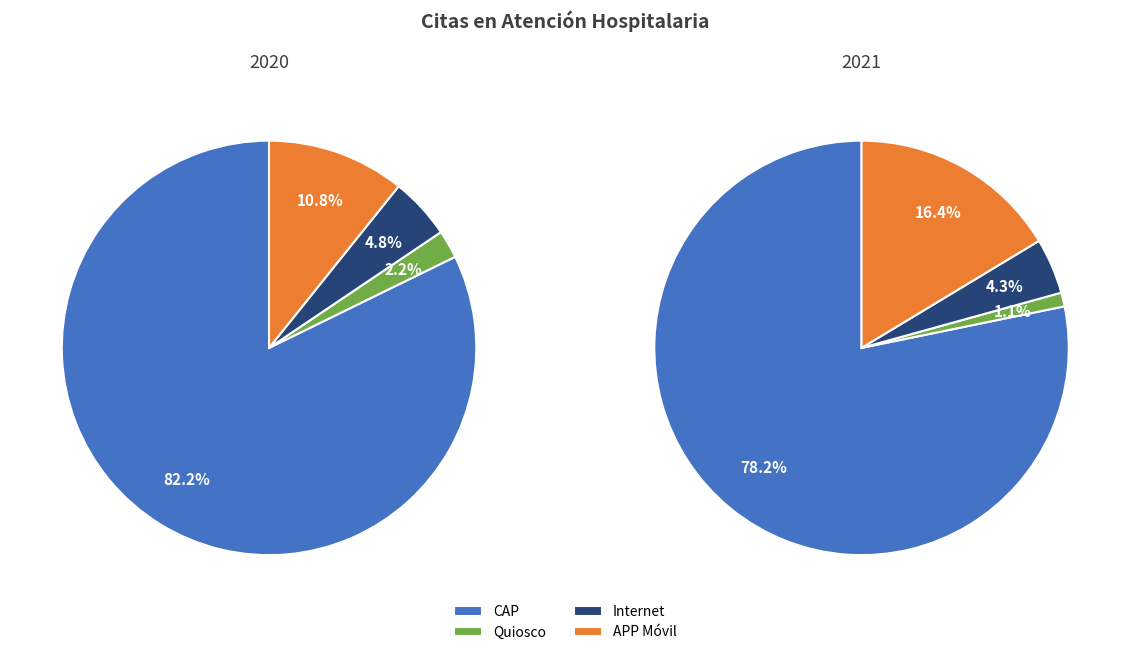

What is the majority slice?

CAP (Atención Telefónica Personalizada)